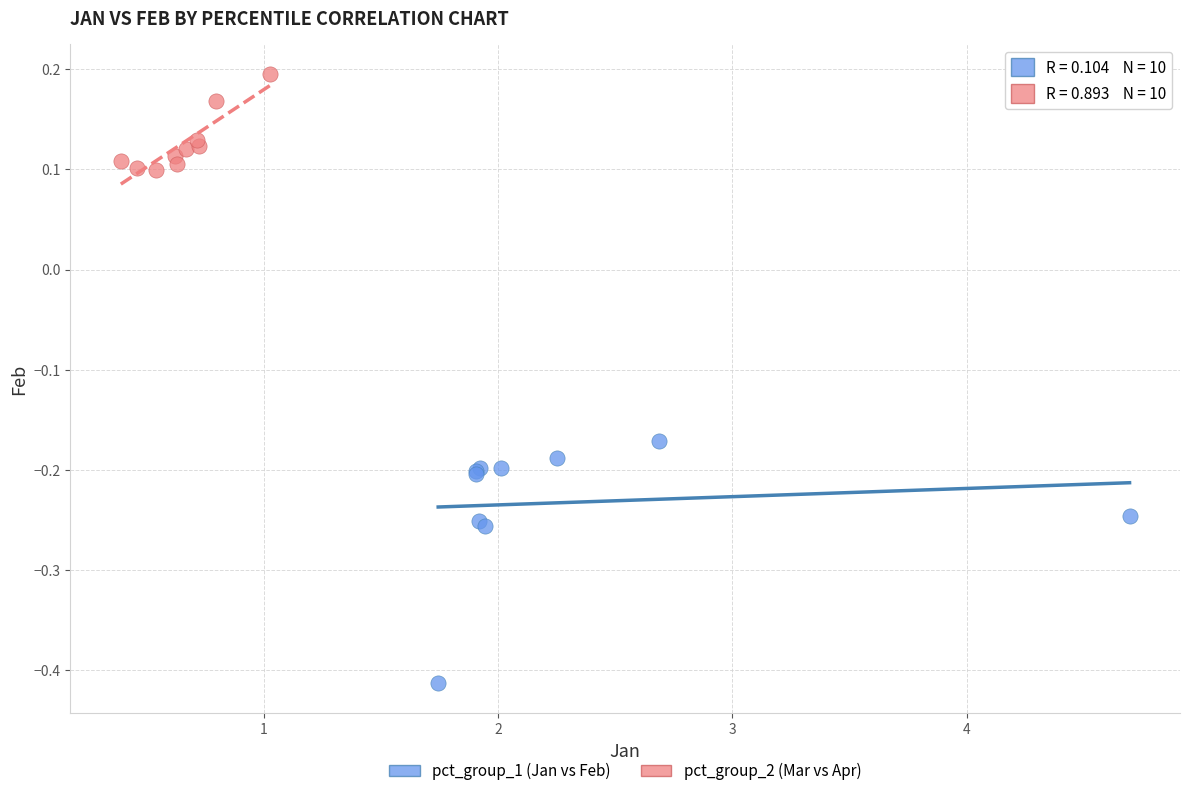

Which series reaches the minimum Y coordinate?

pct_group_1 (Jan vs Feb)